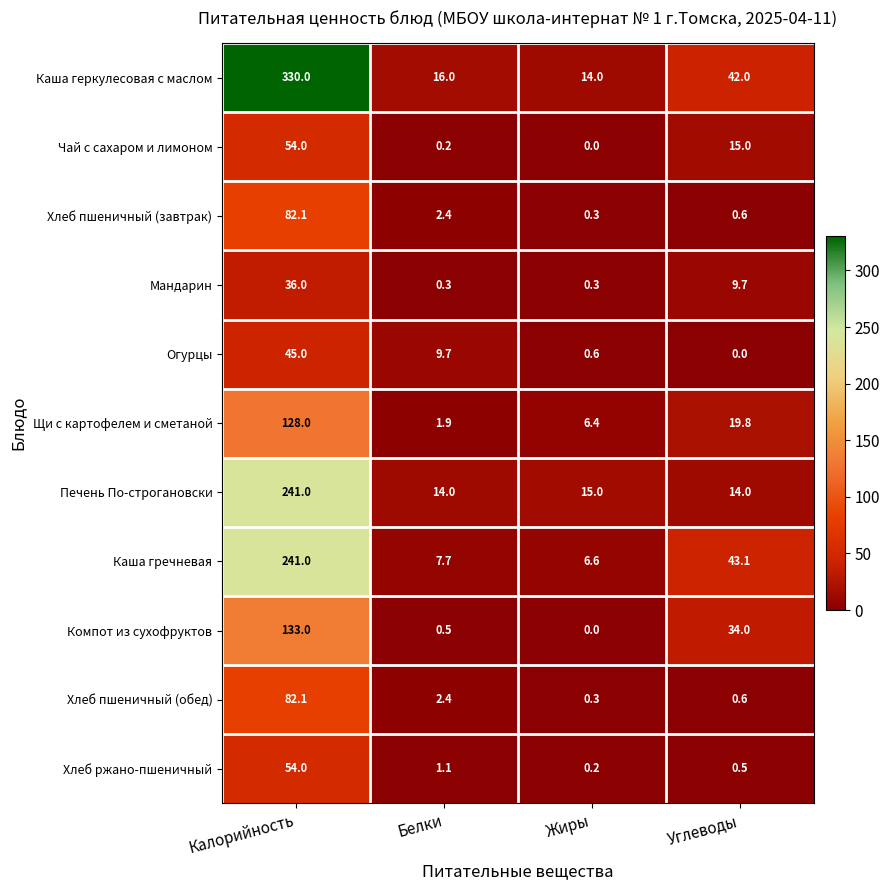

What is the difference between the second highest and minimum values in the Щи с картофелем и сметаной series?

17.9